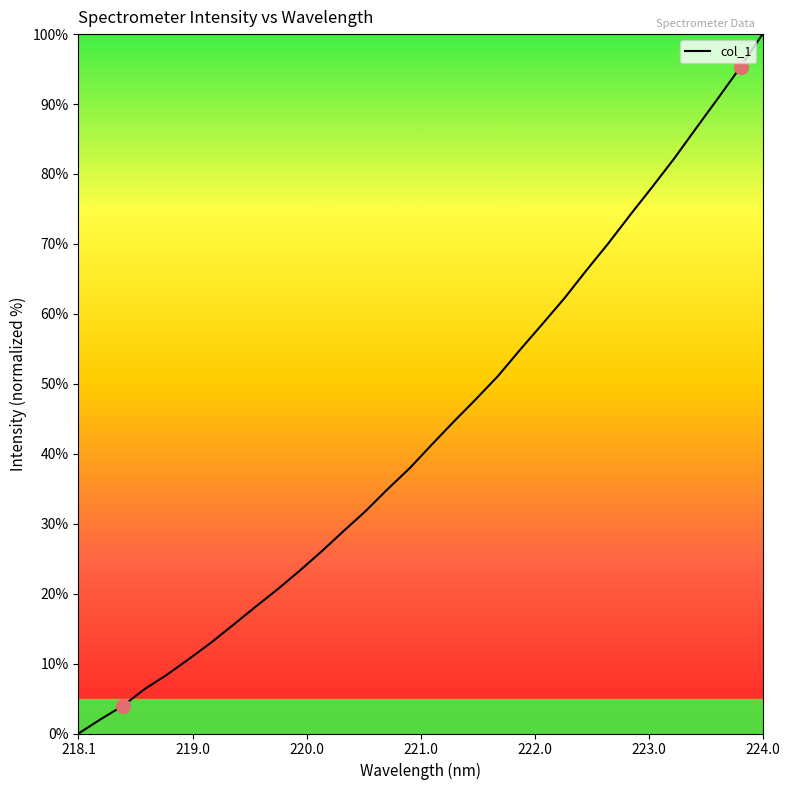

What is the greatest value displayed?

100.0